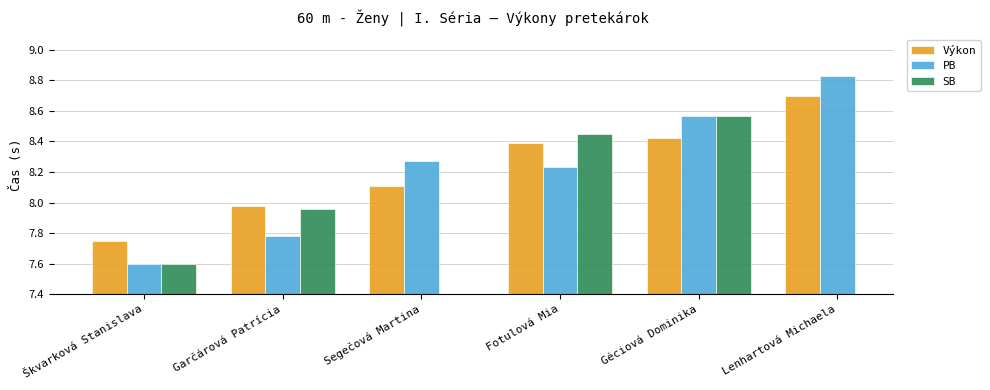

At which label does PB reach its peak?

Lenhartová Michaela